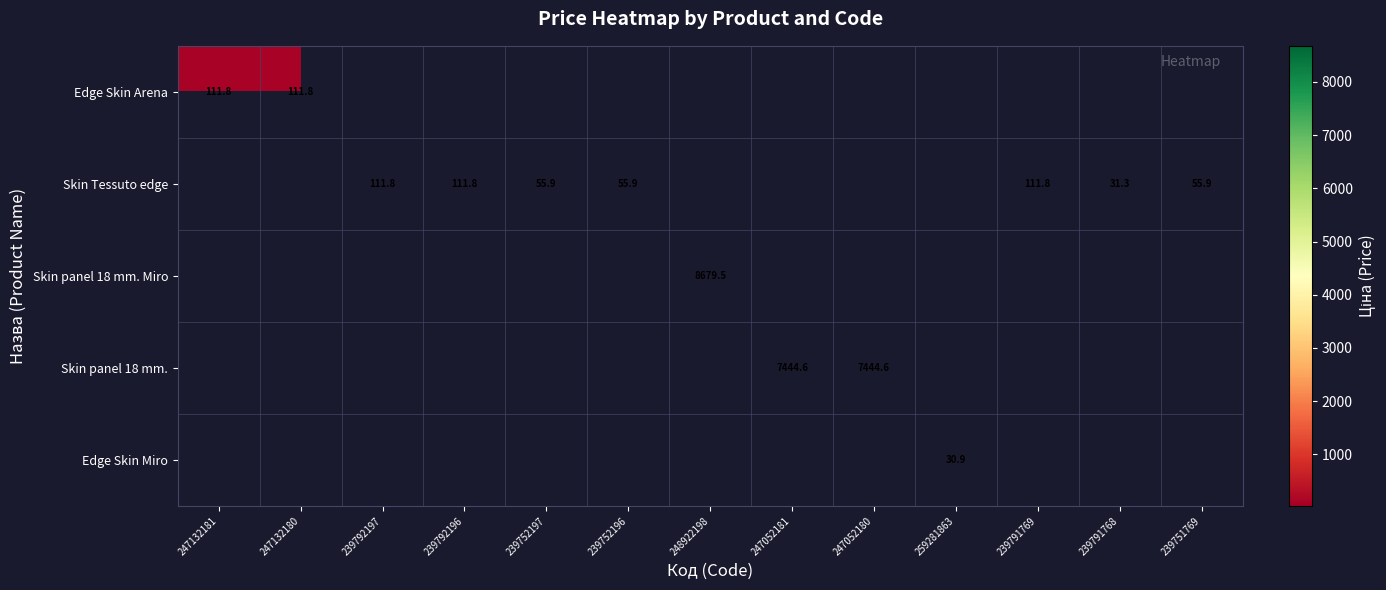

What is the greatest value displayed?

8679.5